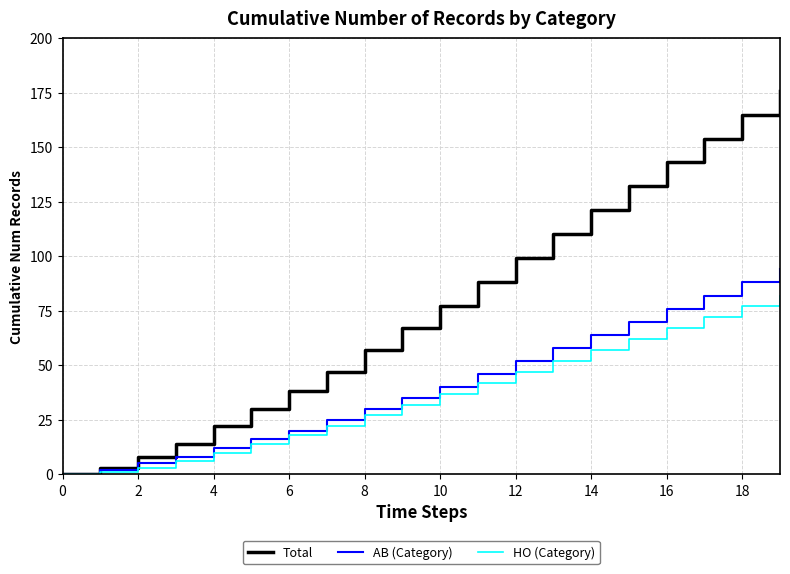

At how many categories does at least one series exceed 86?

9